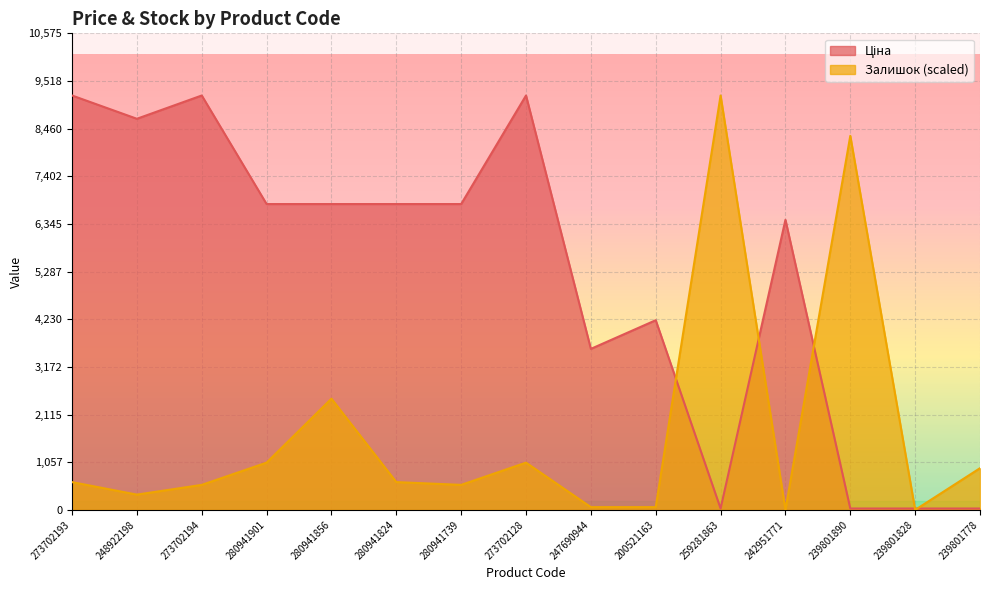

Reading left to right, transcribe all the data shown in this chart.

Ціна: 273702193=9196.3	248922198=8679.5	273702194=9196.3	280941901=6787.1	280941856=6787.1	280941824=6787.1	280941739=6787.1	273702128=9196.3	247690944=3573.6	200521163=4209.5	259281863=30.9	242951771=6437.4	239801890=31.3	239801828=31.3	239801778=31.3
Залишок: 273702193=617.2	248922198=339.5	273702194=555.5	280941901=1049.2	280941856=2468.8	280941824=617.2	280941739=555.5	273702128=1049.2	247690944=61.7	200521163=61.7	259281863=9196.3	242951771=0.0	239801890=8301.3	239801828=0.0	239801778=925.8